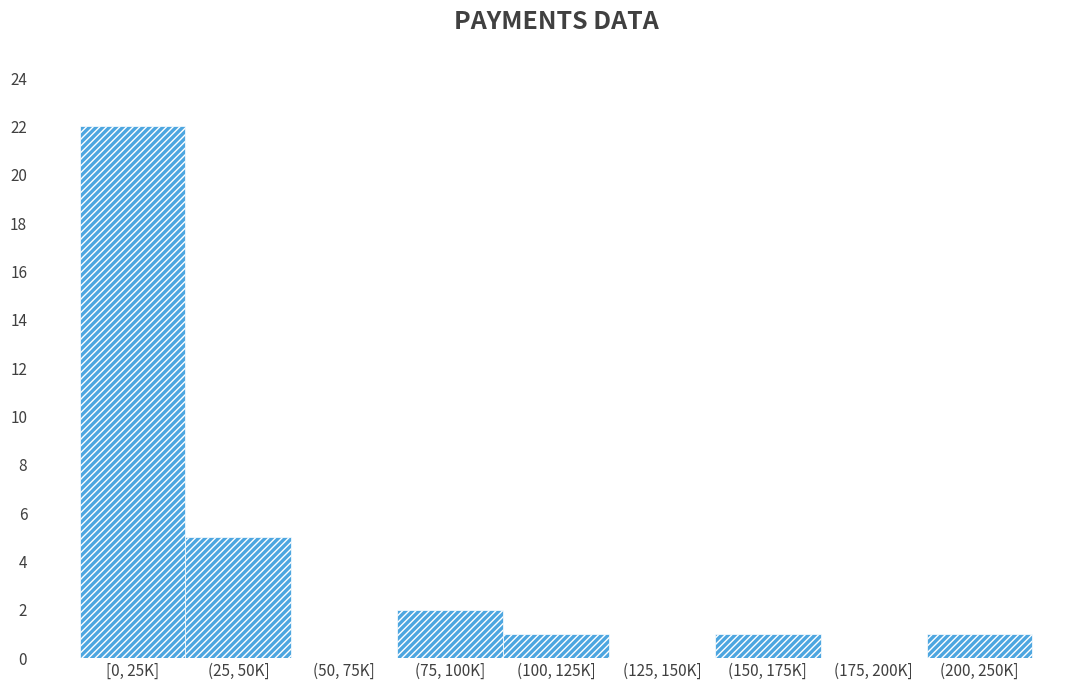

Reading left to right, extract all data points from this chart.

[0, 25K]=22	(25, 50K]=5	(50, 75K]=0	(75, 100K]=2	(100, 125K]=1	(125, 150K]=0	(150, 175K]=1	(175, 200K]=0	(200, 250K]=1